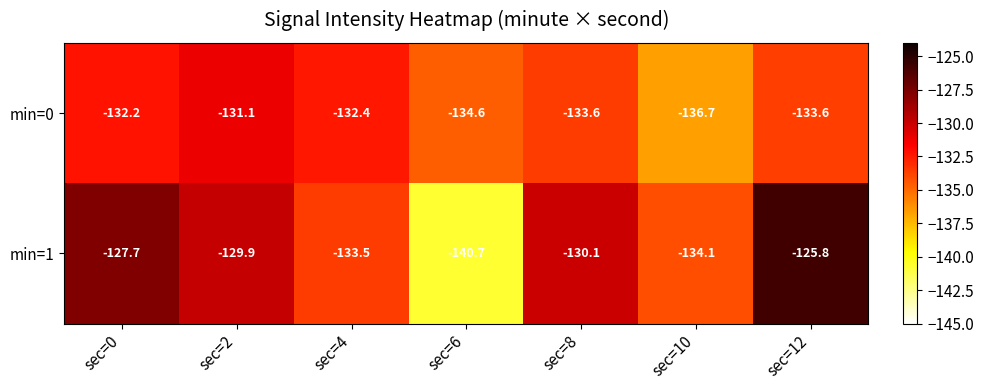

Which category has the lowest value across all series?

sec=6